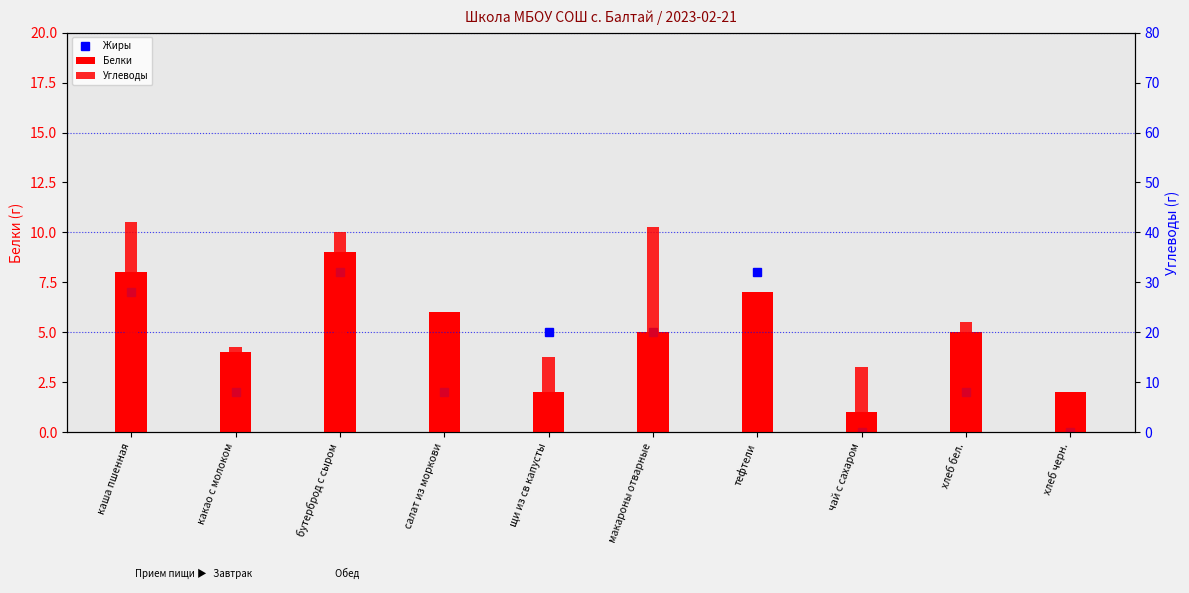

What are all the series names shown in the legend?

Жиры, Белки, Углеводы